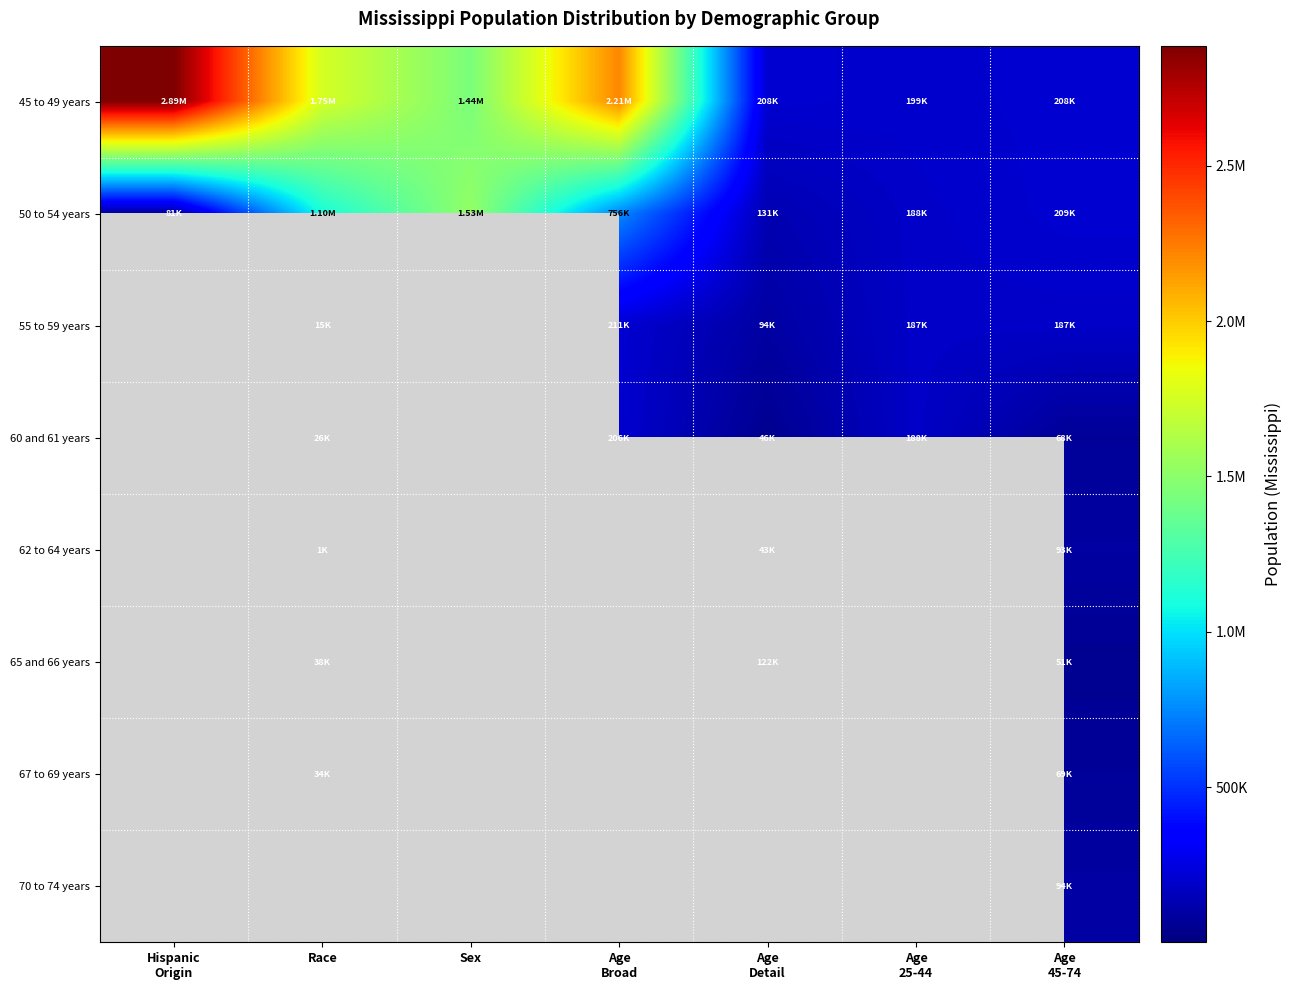

How many values in 70 to 74 years are above zero?

1